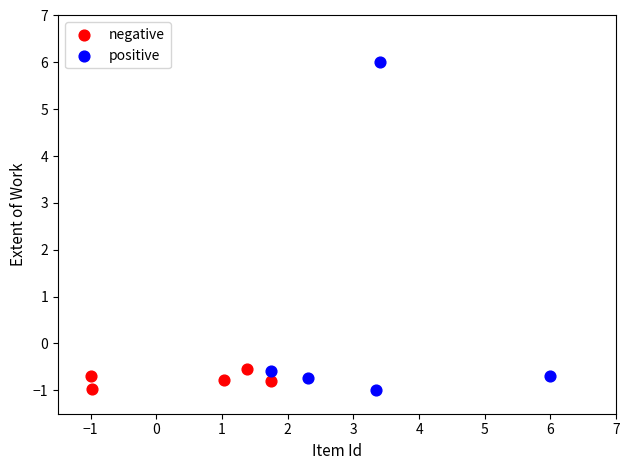

Which series has the largest Y range (max minus min)?

positive